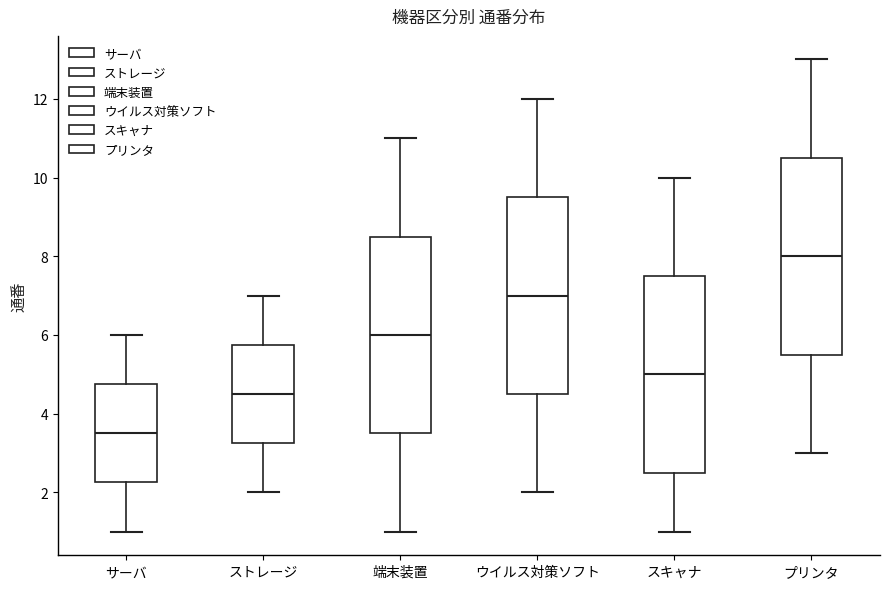

Reading left to right, transcribe this box plot: for each box, give where its median line is, the range the box spans, and where its two whiskers end, as read against the y-axis. The values are not printed on the chart, so give them approximately, as read against the axis.

サーバ: median 3.6, box 2.2 to 4.8, whiskers 1.0 to 6.0
ストレージ: median 4.6, box 3.2 to 5.8, whiskers 2.0 to 7.0
端末装置: median 6.0, box 3.6 to 8.6, whiskers 1.0 to 11.0
ウイルス対策ソフト: median 7.0, box 4.6 to 9.6, whiskers 2.0 to 12.0
スキャナ: median 5.0, box 2.6 to 7.6, whiskers 1.0 to 10.0
プリンタ: median 8.0, box 5.6 to 10.6, whiskers 3.0 to 13.0